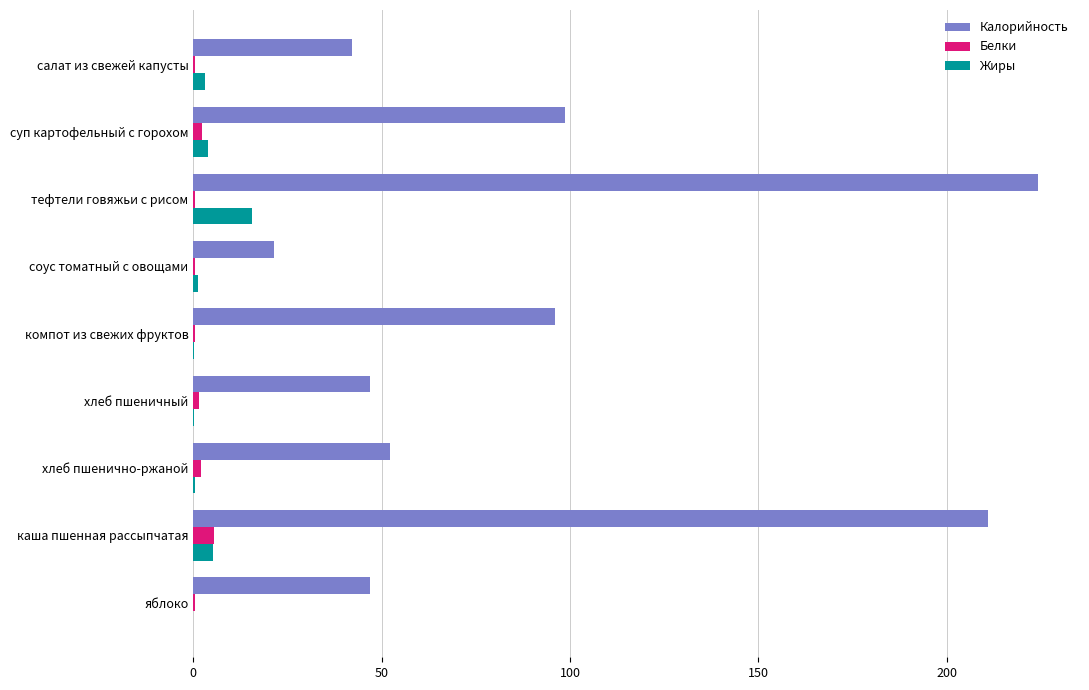

Is it true that Калорийность equals 98.8 at суп картофельный с горохом?

True